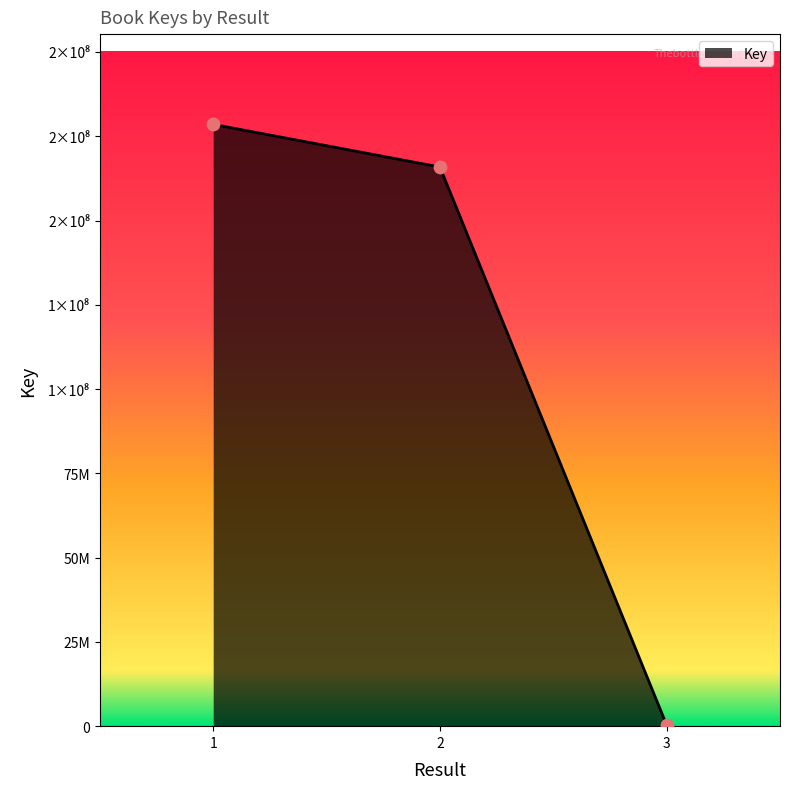

What is the change in value from 1 to 3?

-178191372